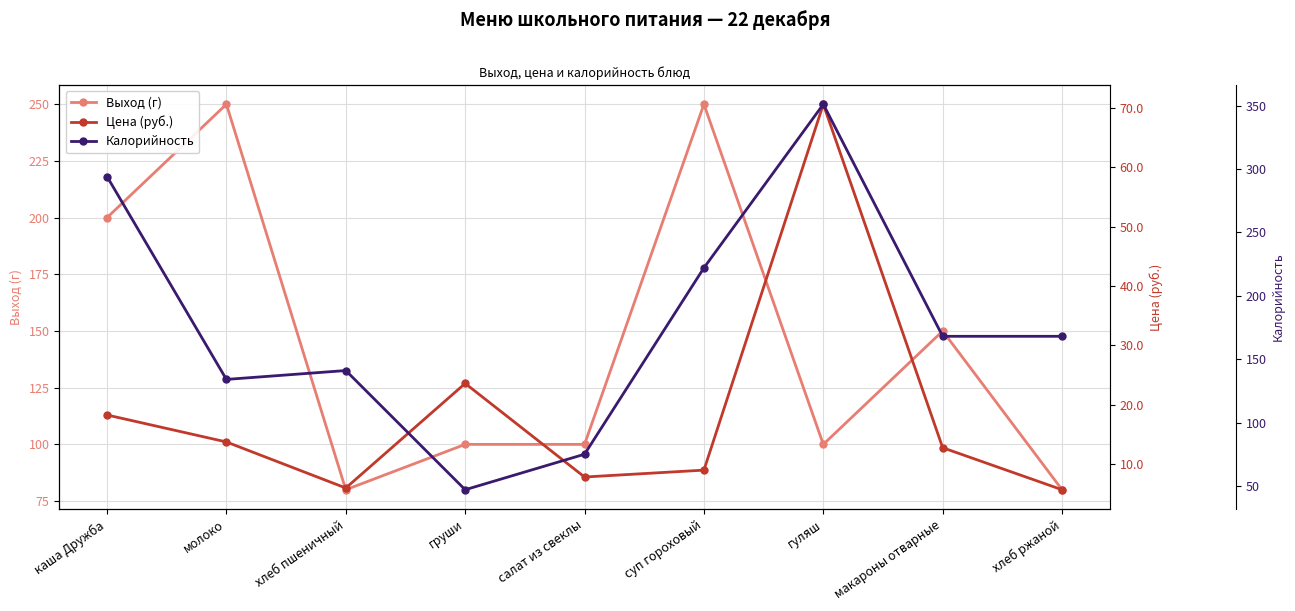

Which category has the highest value in the Цена (руб.) series?

гуляш